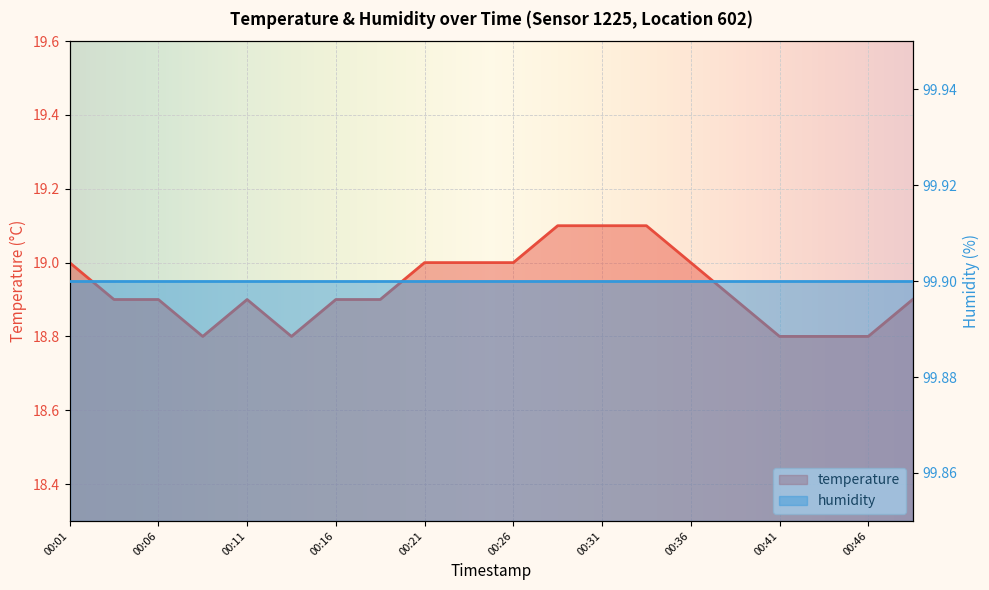

Rank the categories by value from highest to lowest.

00:28, 00:31, 00:33, 00:01, 00:21, 00:23, 00:26, 00:36, 00:04, 00:06, 00:11, 00:16, 00:19, 00:38, 00:48, 00:09, 00:14, 00:41, 00:43, 00:46